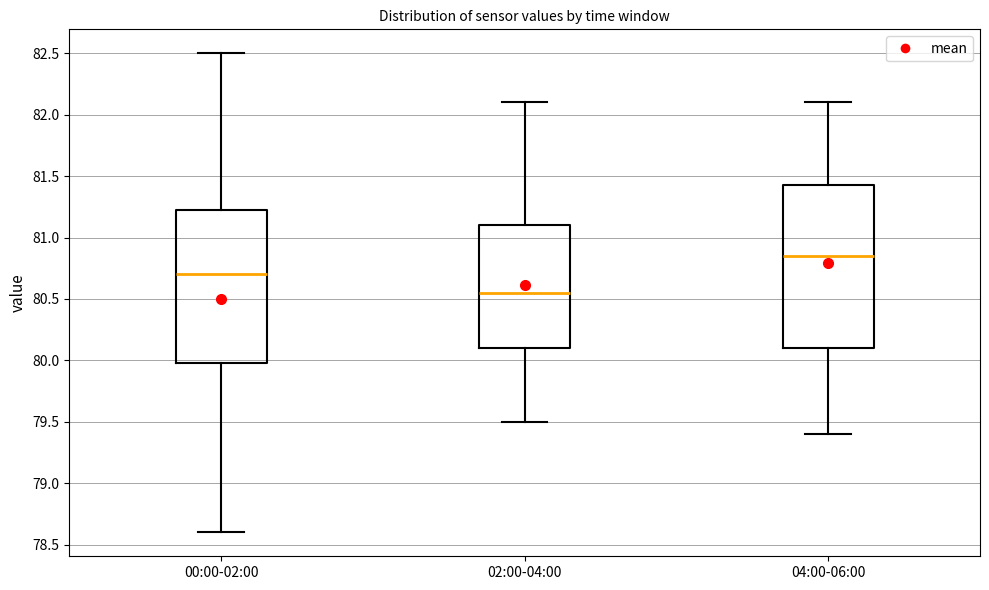

Where is the upper edge of the box for 00:00-02:00 on the y-axis? The values are not printed on the chart, so give them approximately, as read against the axis.

81.25